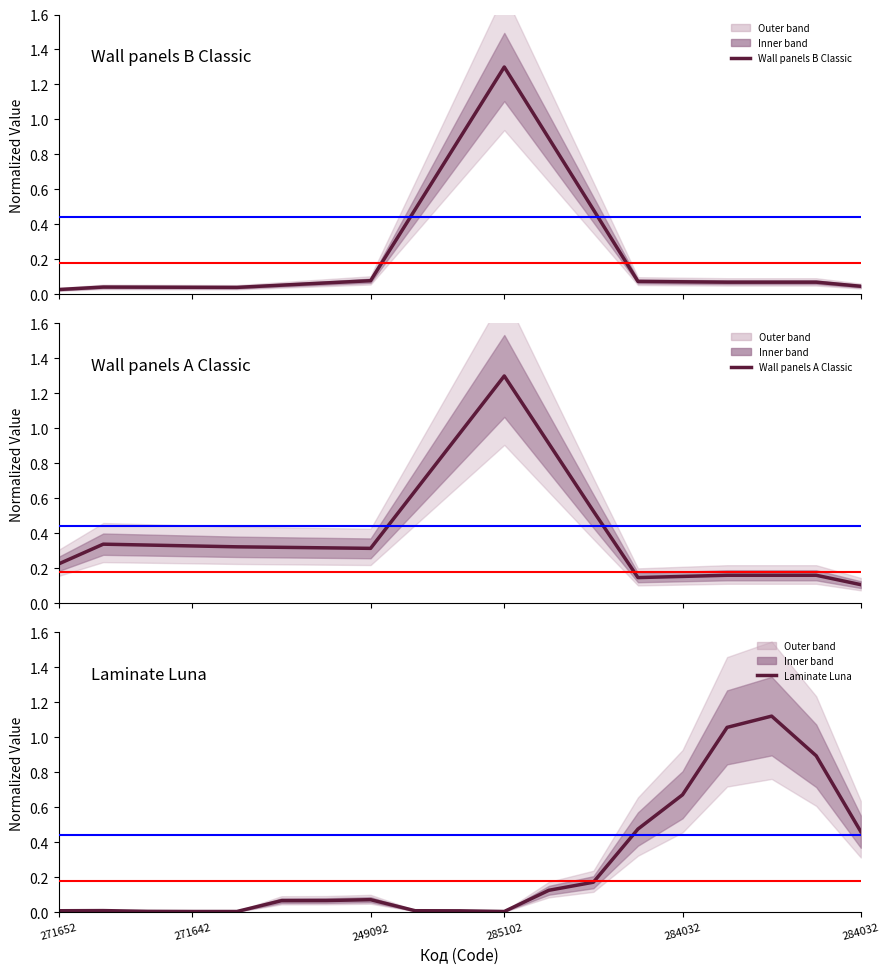

At 9, list the series in order from largest to smallest.

Wall panels A Classic, Wall panels B Classic, Laminate Luna